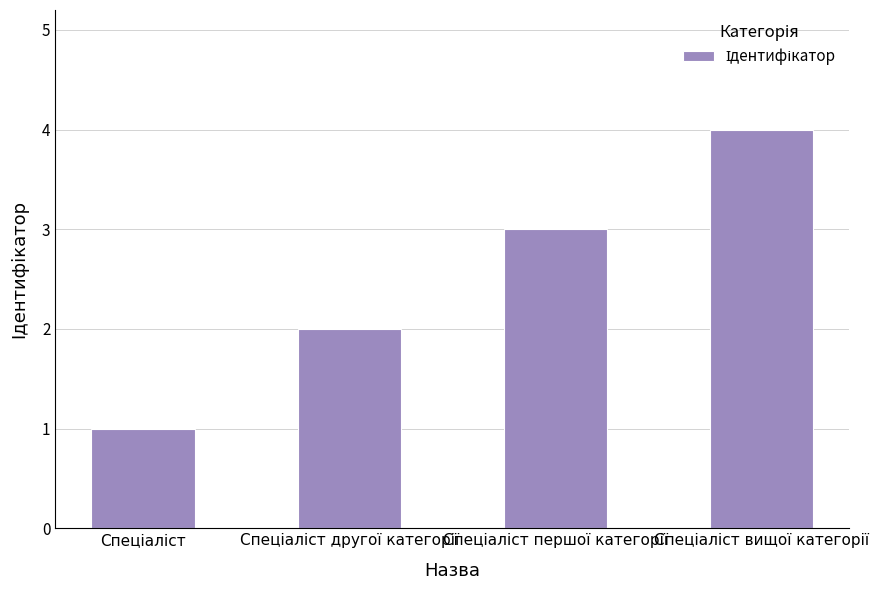

What is the sum of all values?

10